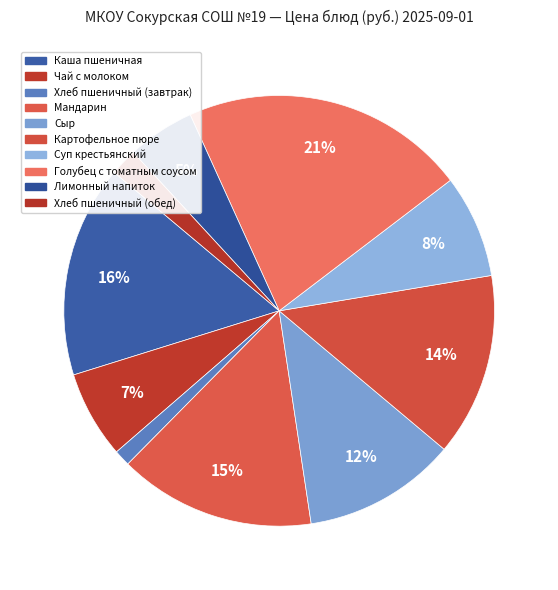

What percentage do Каша пшеничная and Картофельное пюре together represent?

29.7%